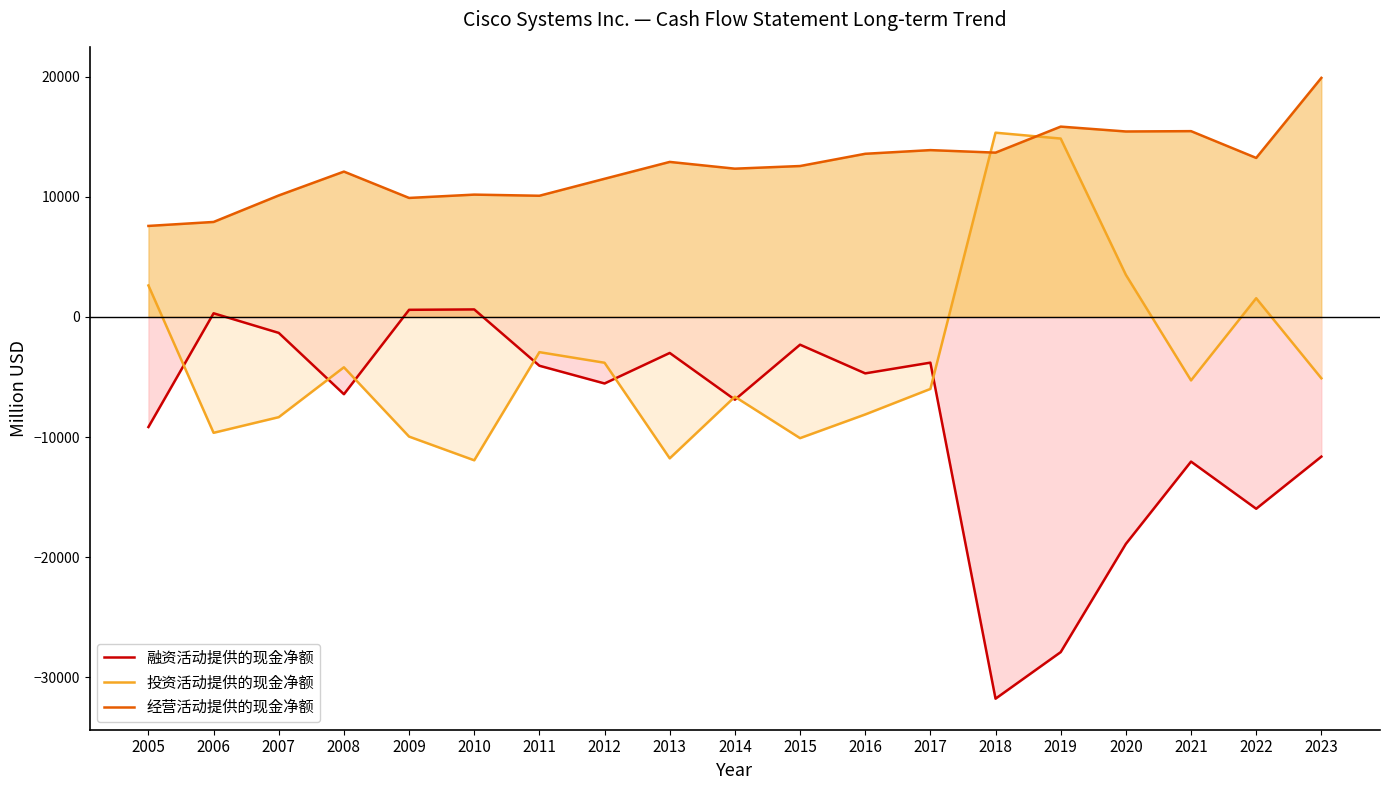

Where is the first local maximum for 投资活动提供的现金净额?

2008